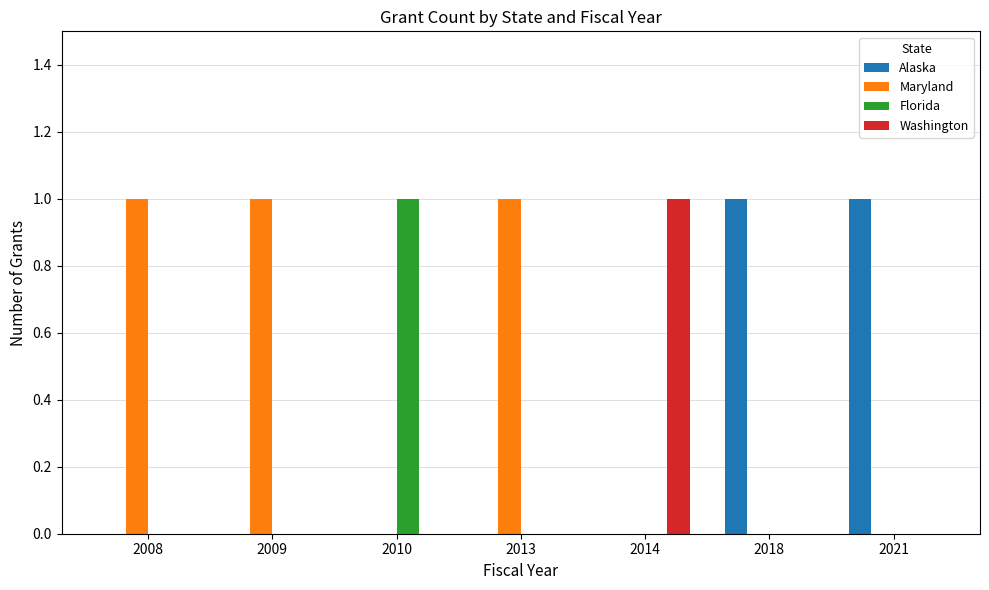

Which series has the largest total across all categories?

Maryland